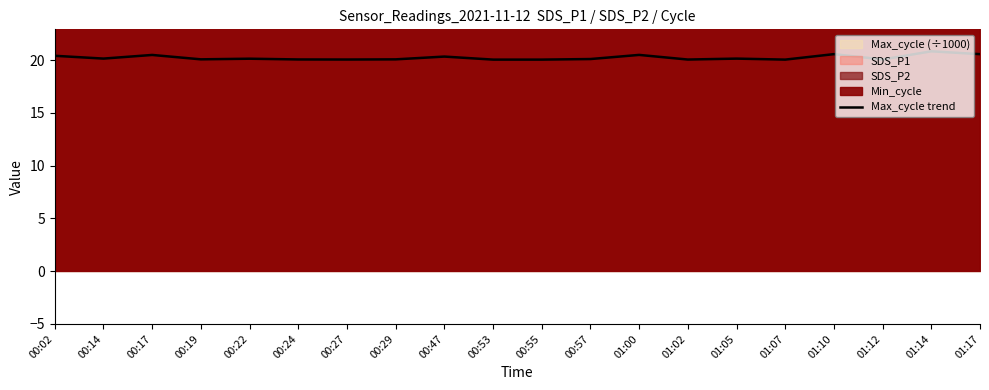

At which category does the data reach its first local peak?

00:17